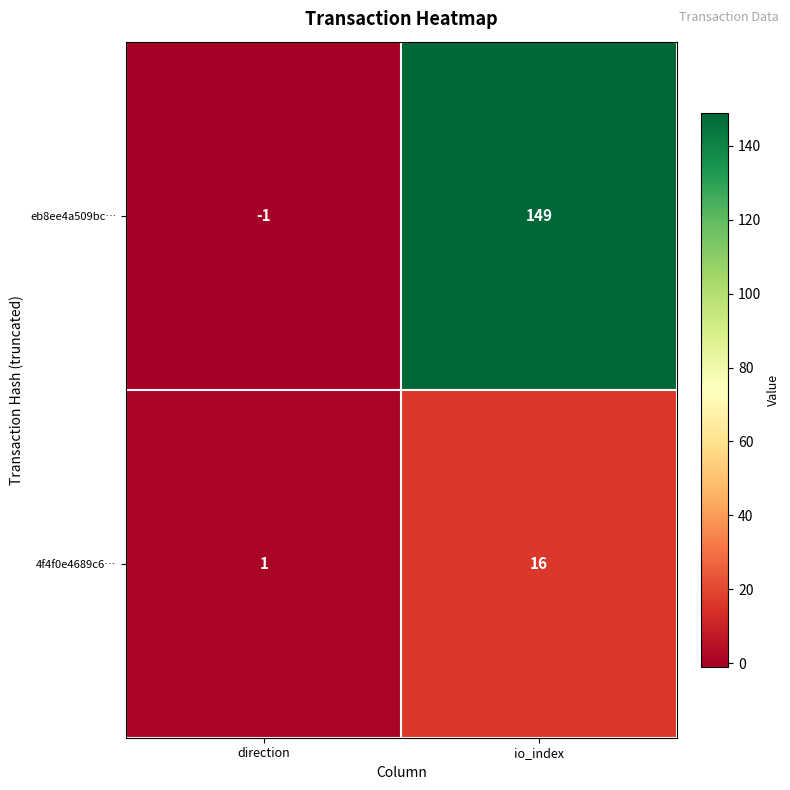

Reading left to right, extract all data points from this chart.

eb8ee4a509bc…: -1	149
4f4f0e4689c6…: 1	16